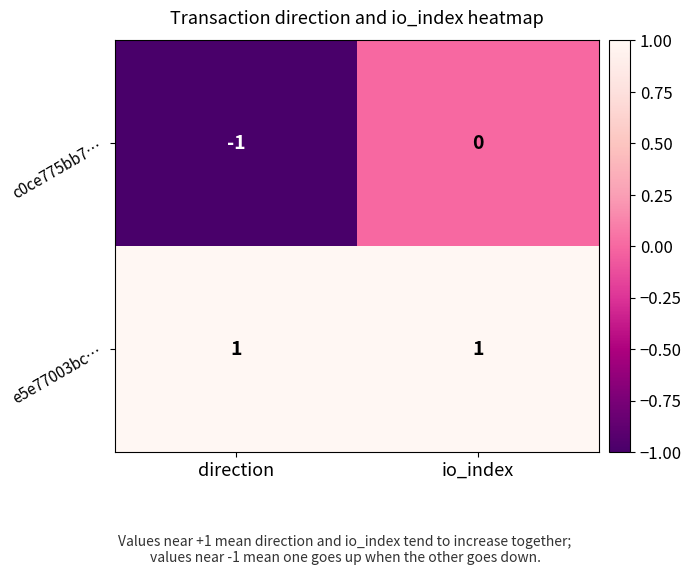

Reading right to left, extract all data points from this chart.

c0ce775bb7…: 0	-1
e5e77003bc…: 1	1